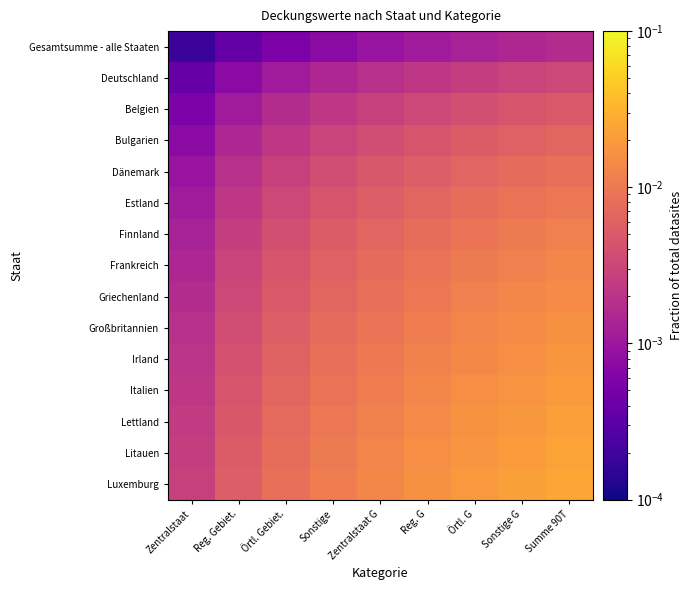

Rank the series at Sonstige from highest to lowest value.

Luxemburg, Litauen, Lettland, Italien, Irland, Großbritannien, Griechenland, Frankreich, Finnland, Estland, Dänemark, Bulgarien, Belgien, Deutschland, Gesamtsumme - alle Staaten